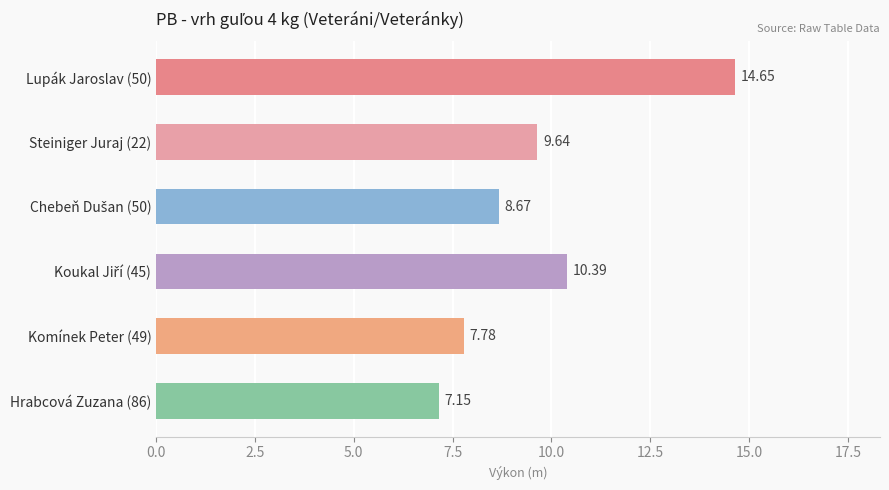

How many bars are there in total?

6